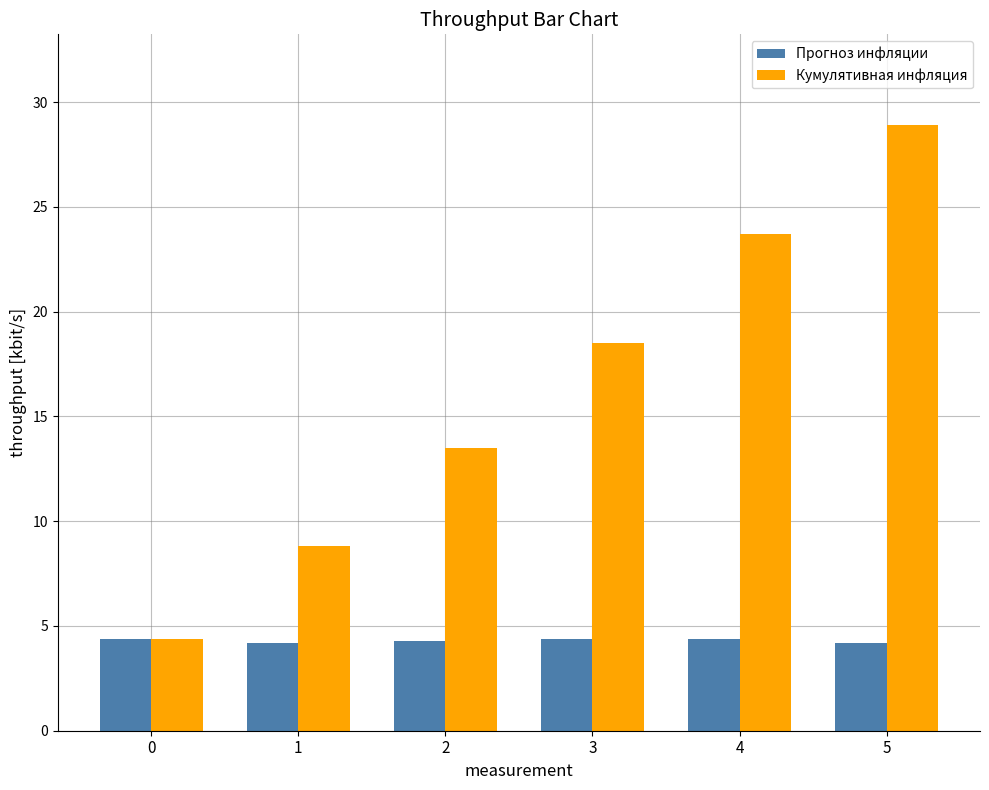

How many bars are there in each group?

2